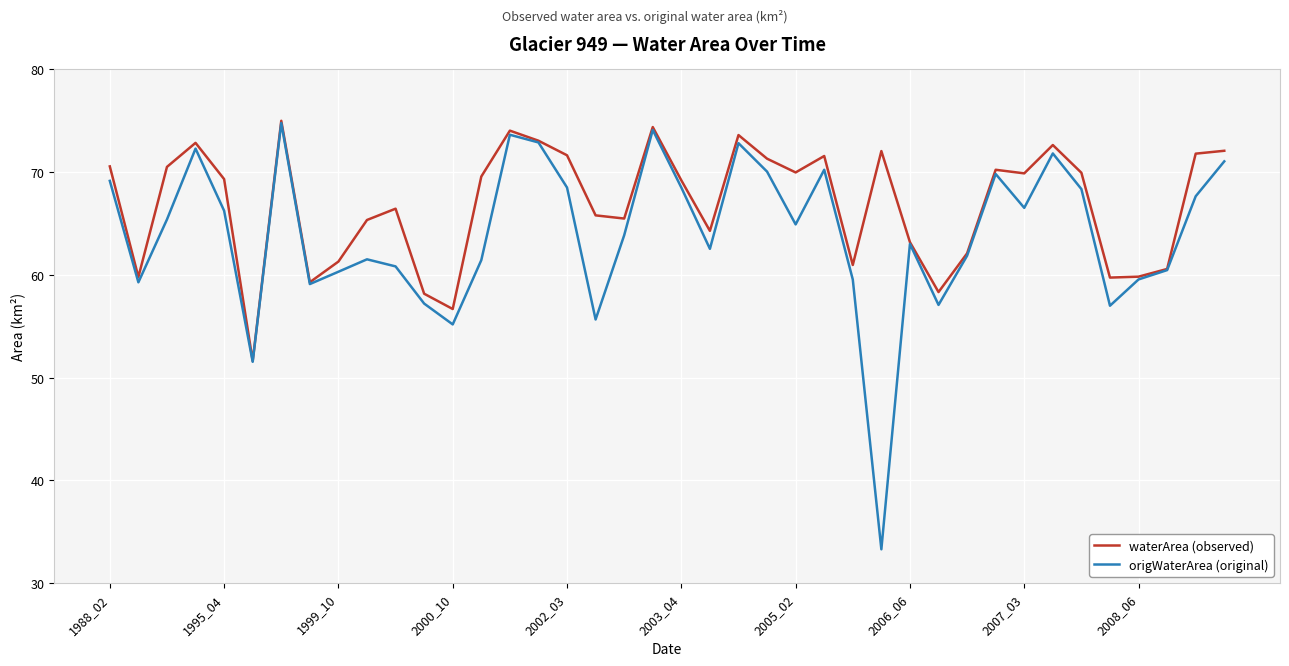

What is the maximum value for waterArea (observed)?

75.0